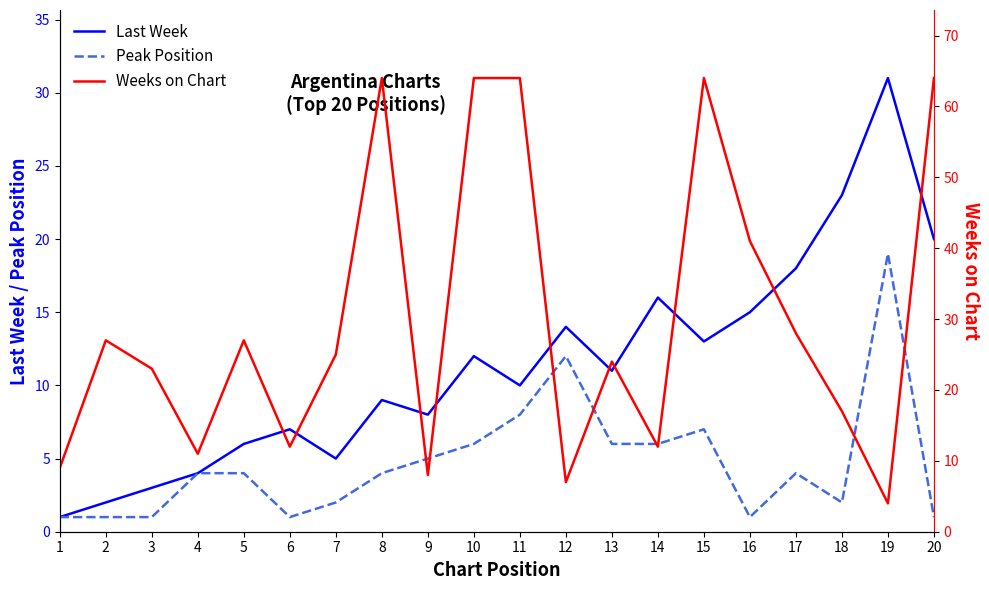

The value of Peak Position at 7 is 2. True or false?

True